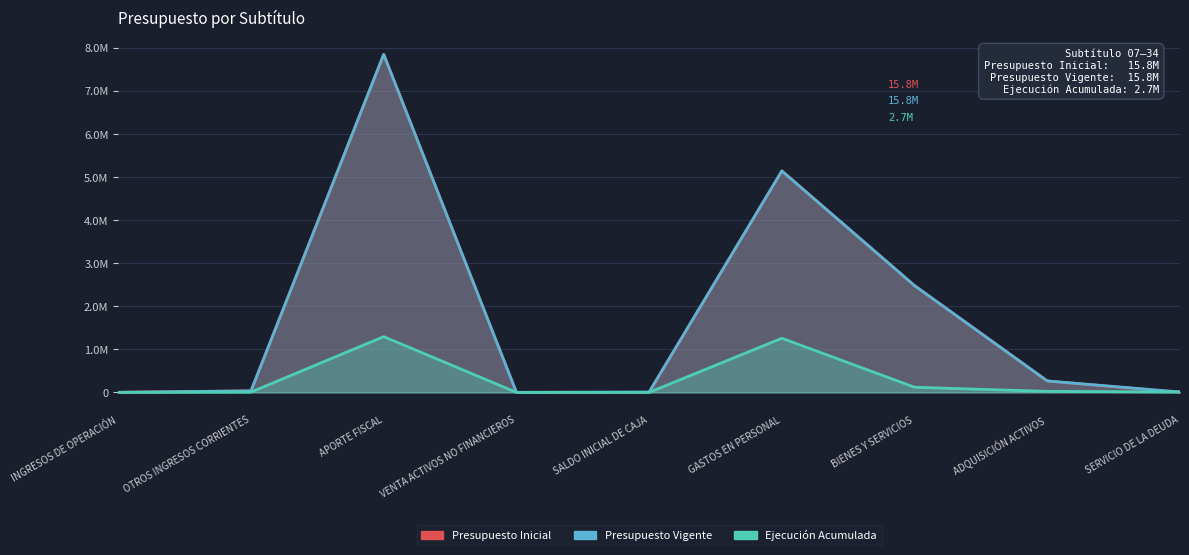

In Presupuesto Inicial, how many points are lower than both neighbors (excluding endpoints)?

1